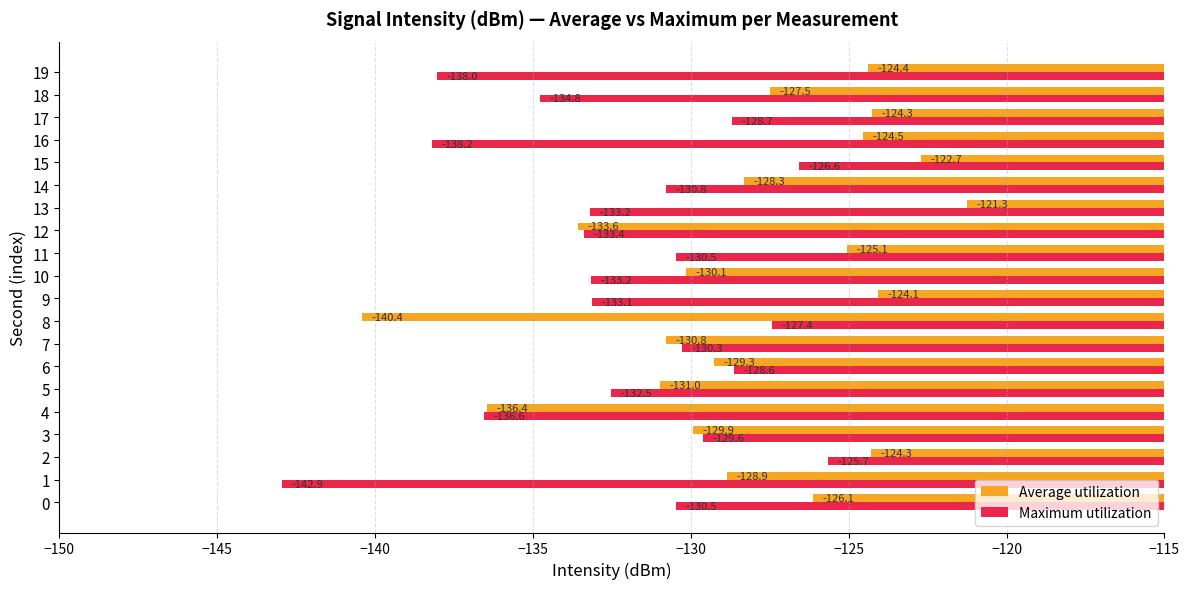

What is the difference between the highest and lowest values at 8?

13.0